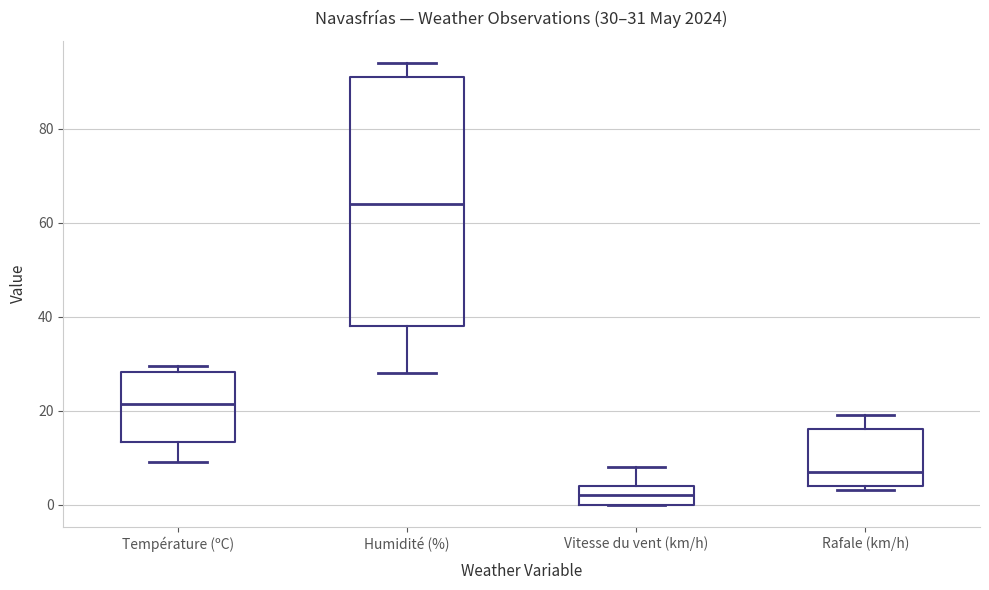

Which box is the tallest, from its lower edge to its upper edge?

Humidité (%)